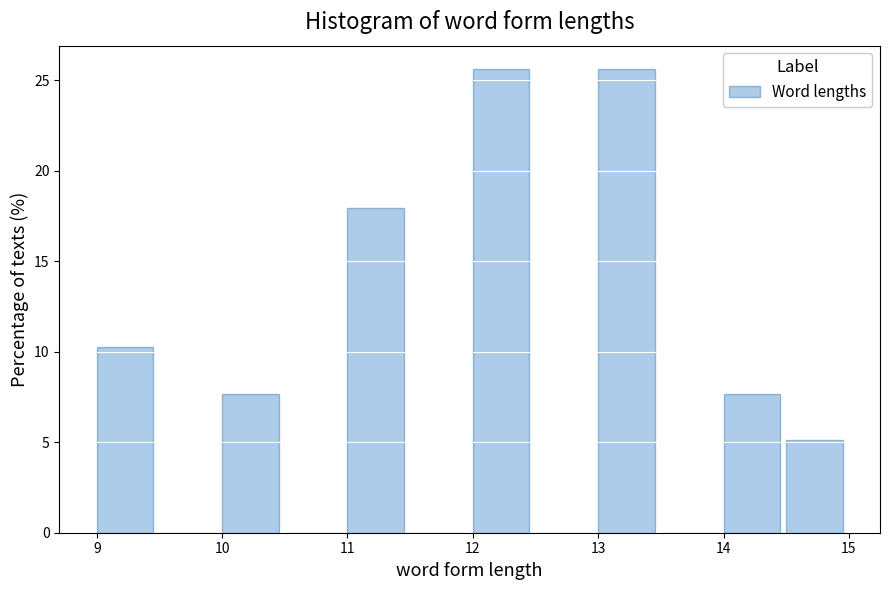

Reading left to right, transcribe this chart: for each bar, give the range it covers on the x-axis and its height. The values are not printed on the chart, so give them approximately, as read against the axis.

9.0 to 9.5: 10.5
9.5 to 10.0: 0
10.0 to 10.5: 7.5
10.5 to 11.0: 0
11.0 to 11.5: 18.0
11.5 to 12.0: 0
12.0 to 12.5: 25.5
12.5 to 13.0: 0
13.0 to 13.5: 25.5
13.5 to 14.0: 0
14.0 to 14.5: 7.5
14.5 to 15.0: 5.0